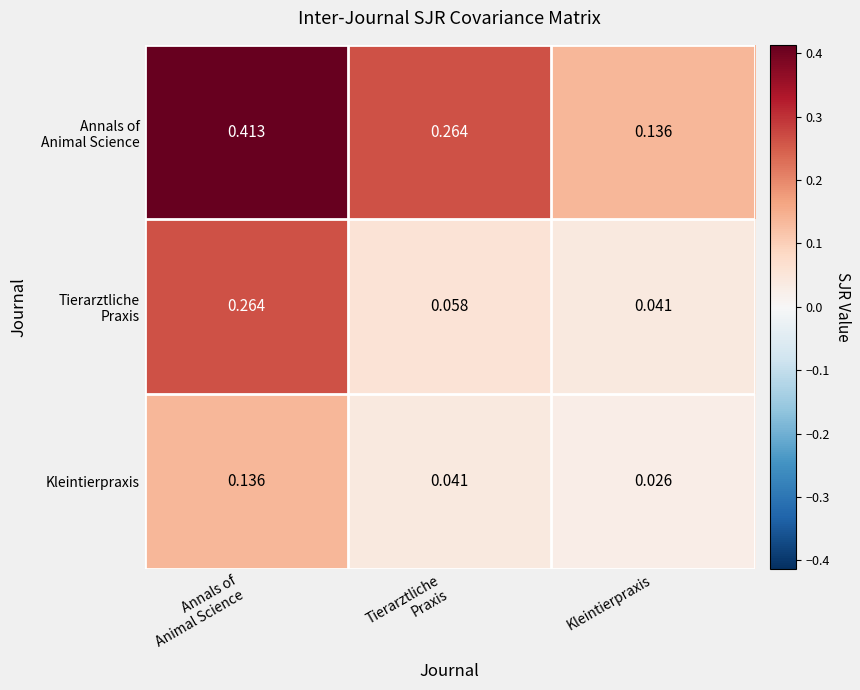

At which label is Kleintierpraxis closest to 0?

Kleintierpraxis